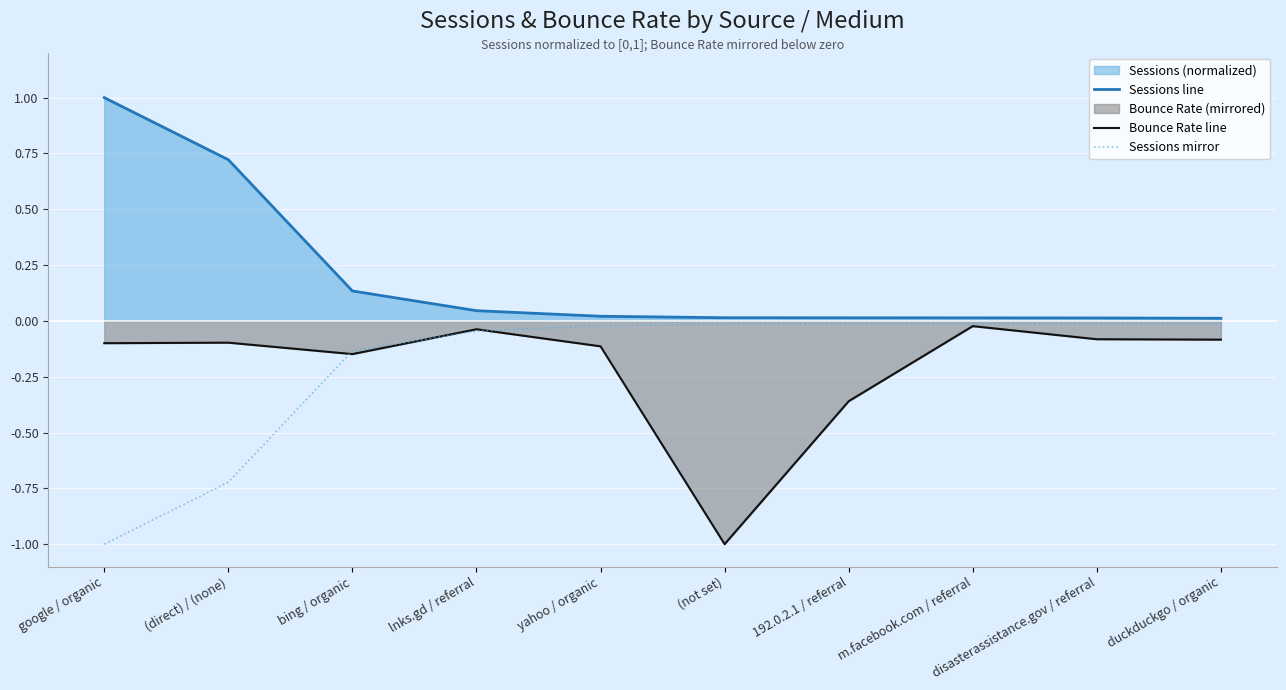

How many lines are shown in the chart?

3